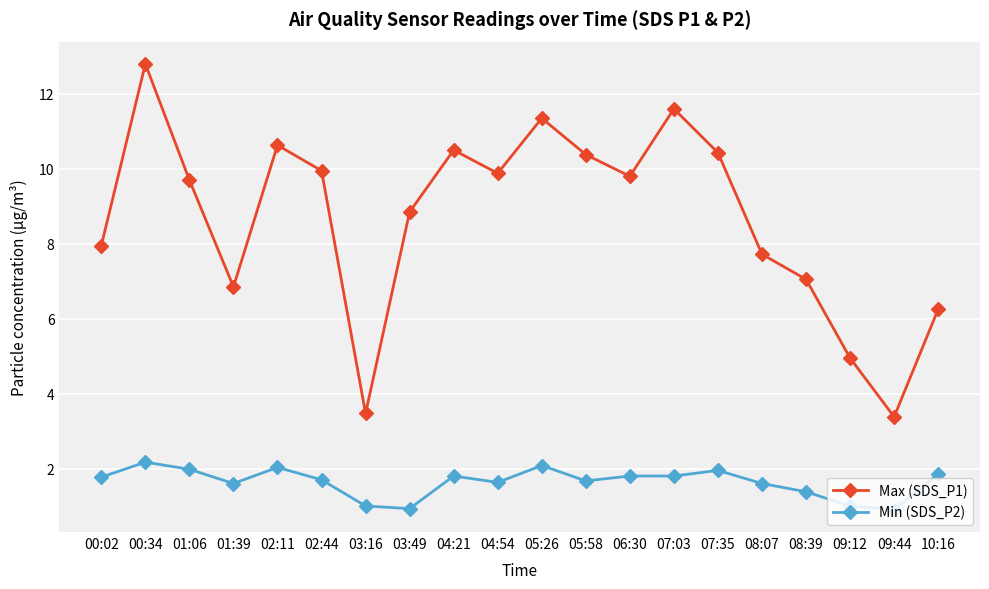

What is the total value across all series at 04:54?

11.5